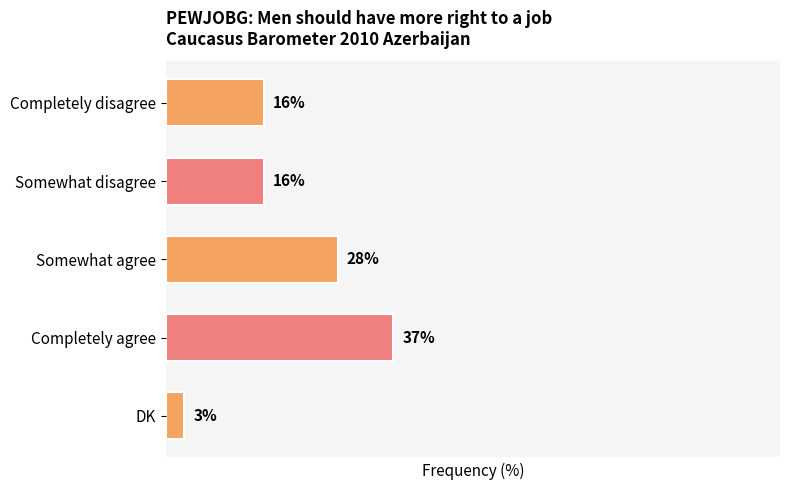

Which label corresponds to the largest value in the chart?

Completely agree